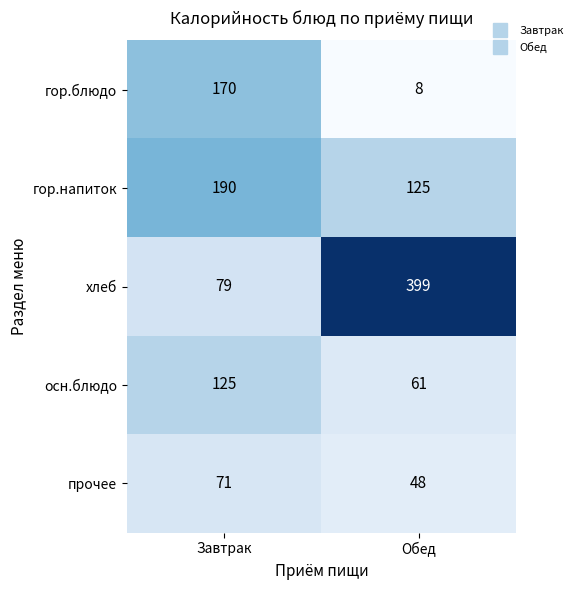

Which series has the largest range (max minus min)?

хлеб